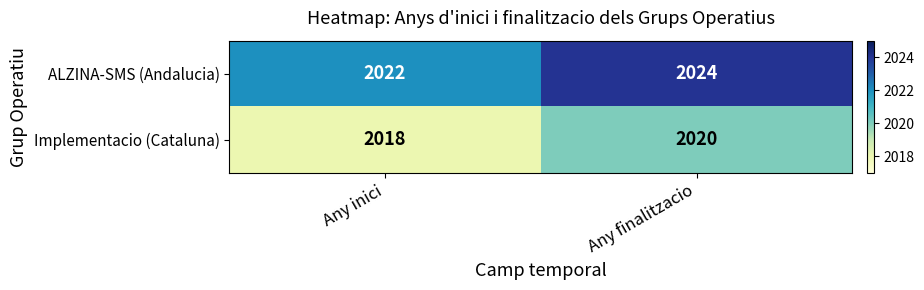

At Any finalitzacio, list the series in order from largest to smallest.

ALZINA-SMS (Andalucia), Implementacio (Cataluna)